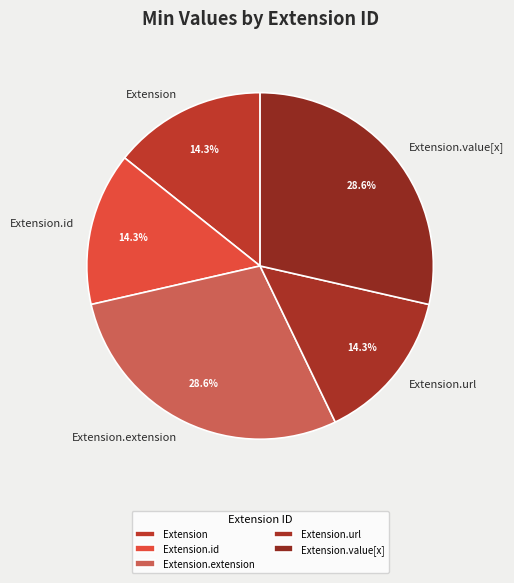

Does Extension.id account for over 50% of the chart?

No